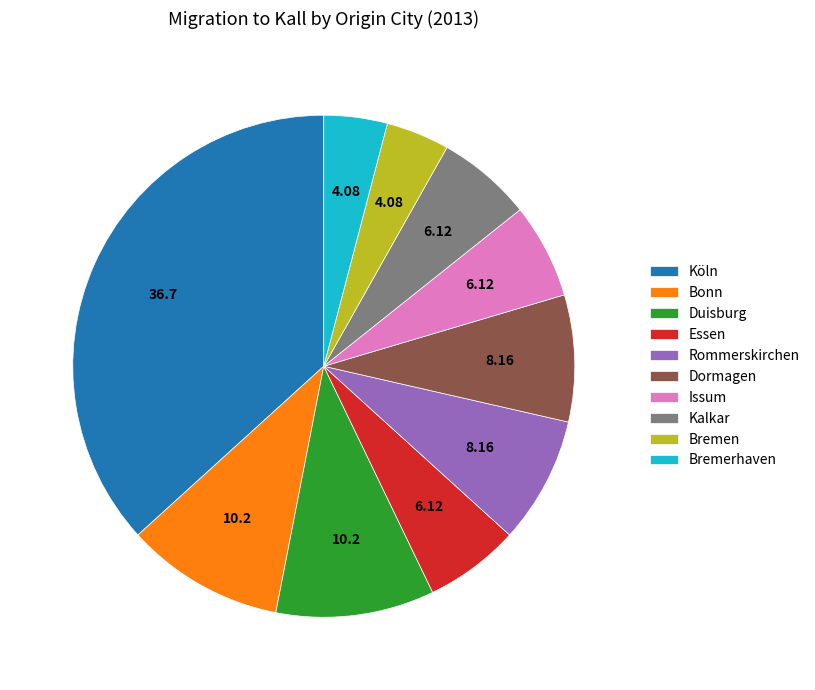

Between Köln and Rommerskirchen, which is larger?

Köln